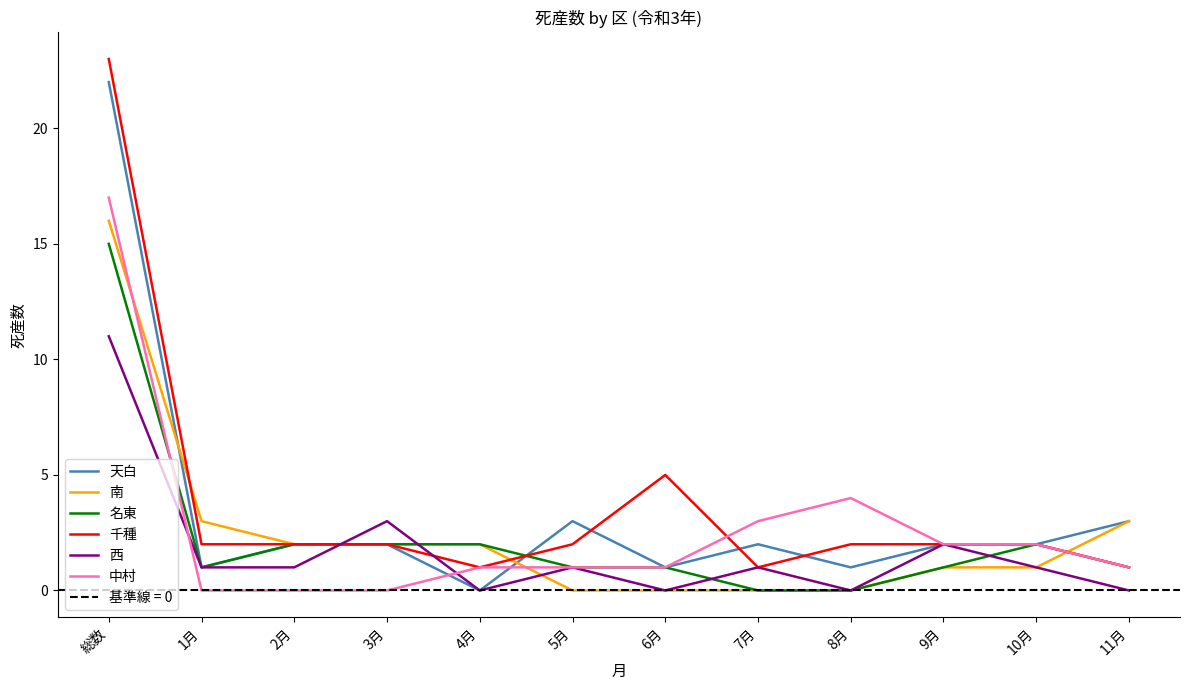

Is the value of 南 at 8月 greater than the value of 中村 at 7月?

No